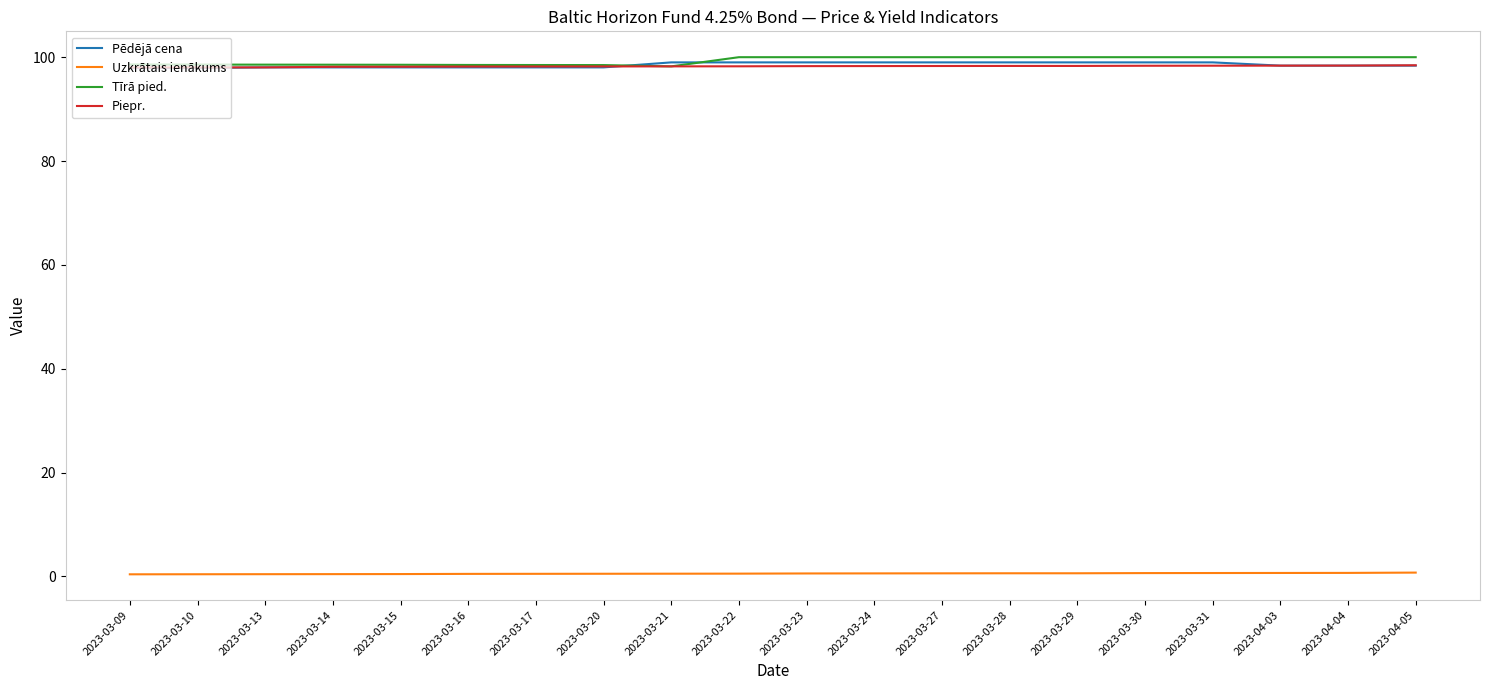

True or false: Uzkrātais ienākums and Pēdējā cena intersect in this chart.

False